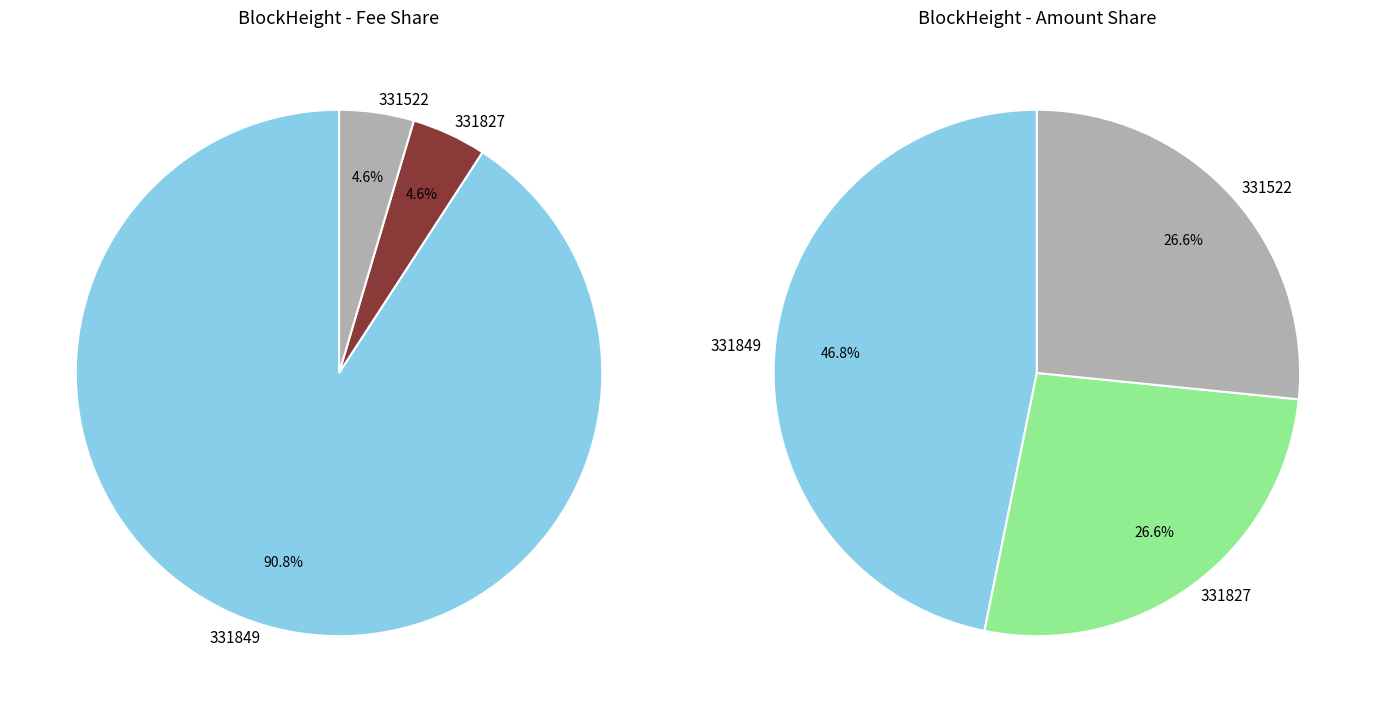

Count the number of slices in the pie.

3